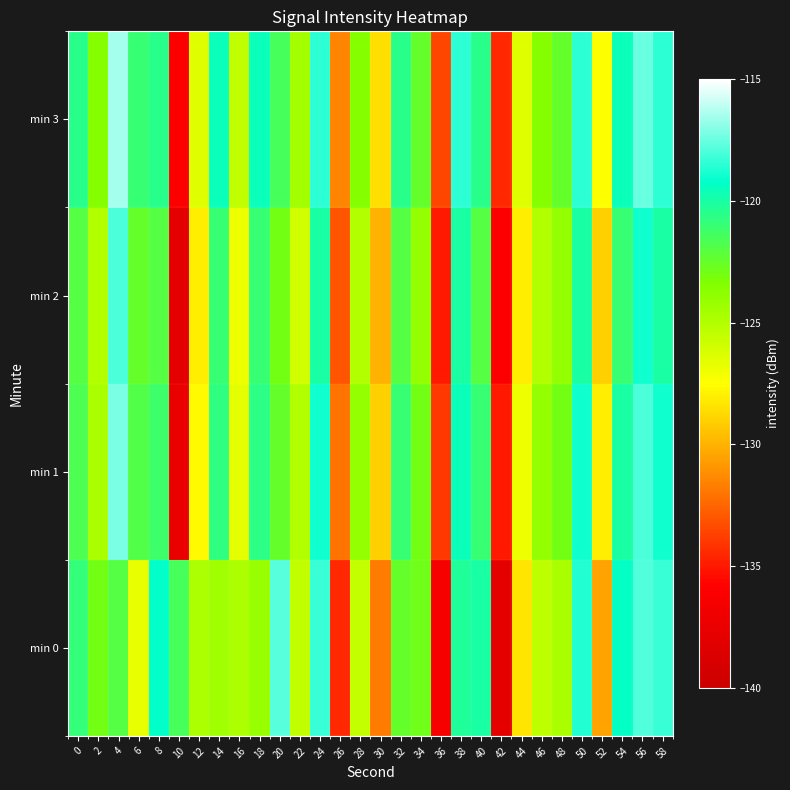

List the series in order of their peak value, lowest first.

min 2, min 0, min 1, min 3